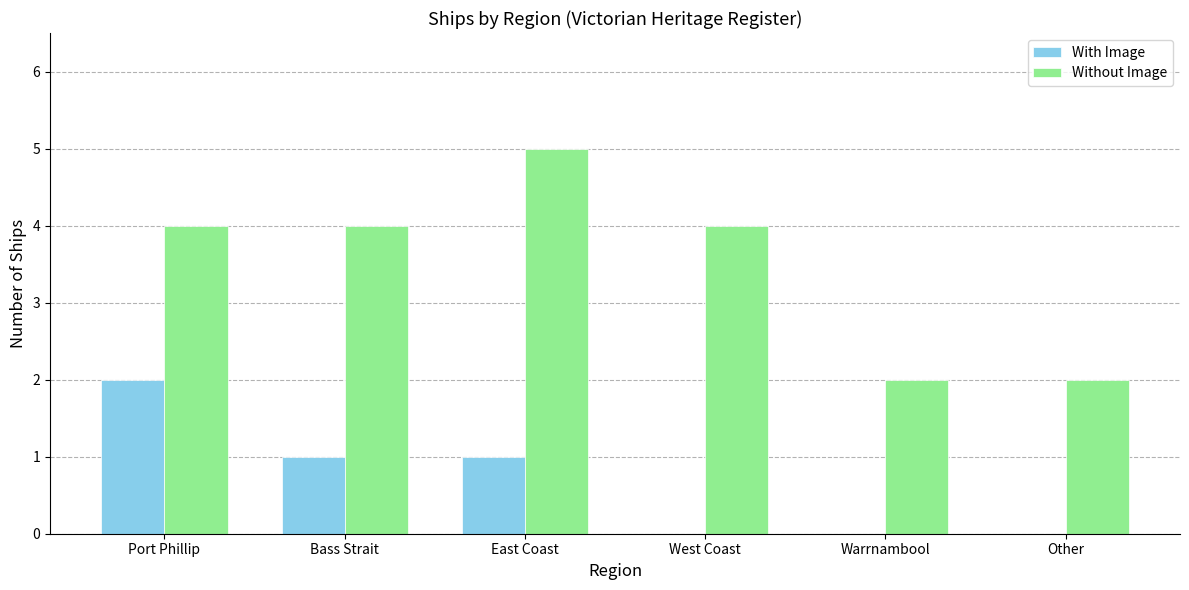

Is the value of With Image at Bass Strait greater than the value of Without Image at East Coast?

No